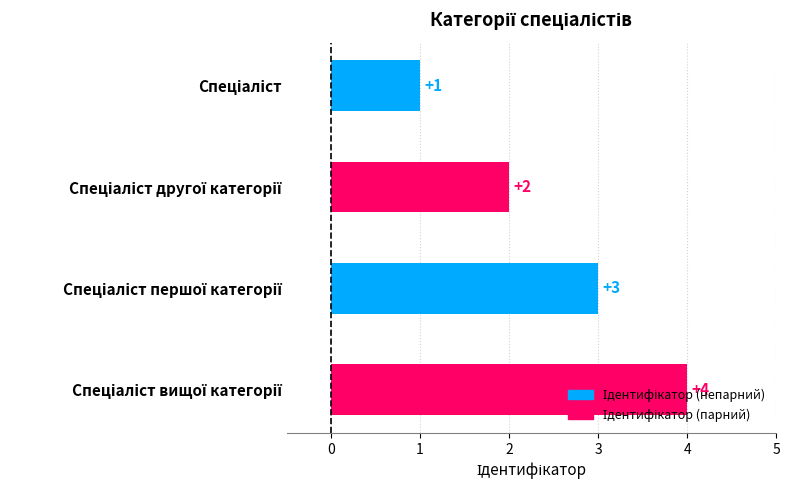

What is the greatest value displayed?

4